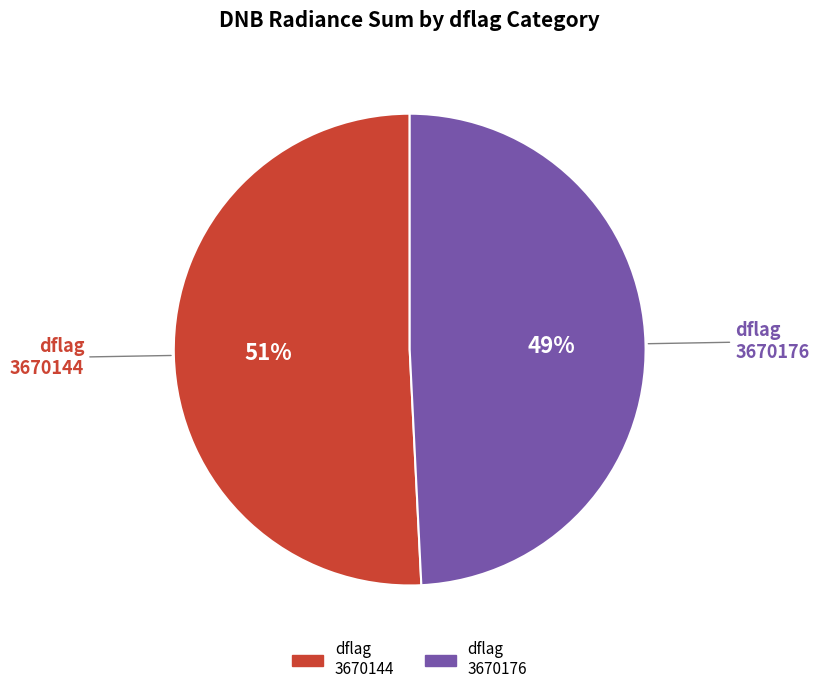

How many segments does this pie chart have?

2